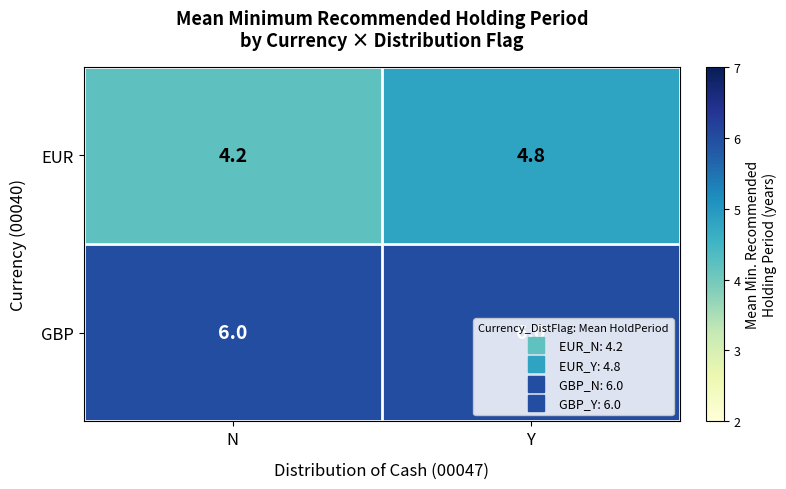

Count the number of categories in the chart.

2